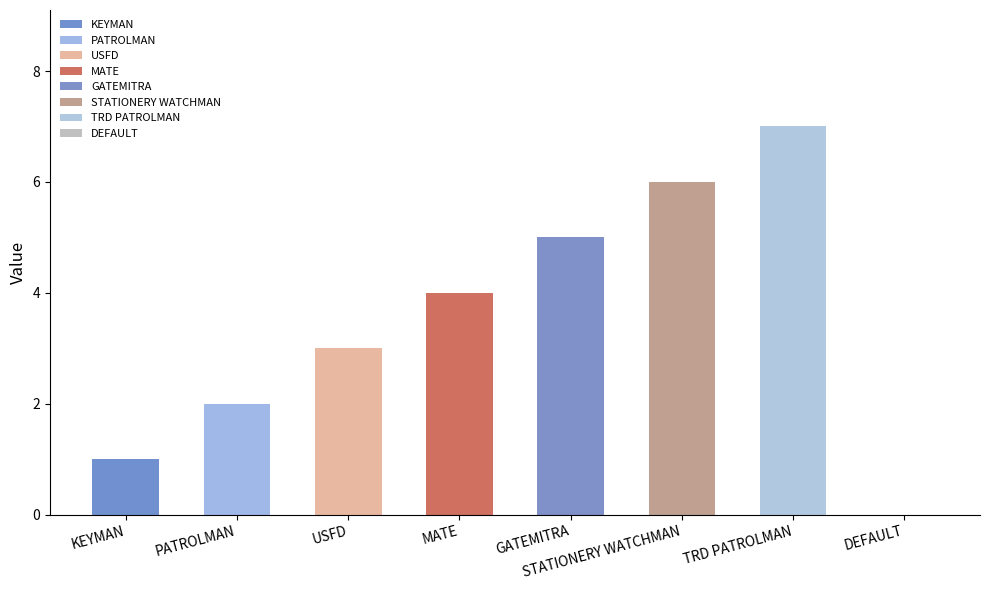

Count the values in the range 2 to 6.

5